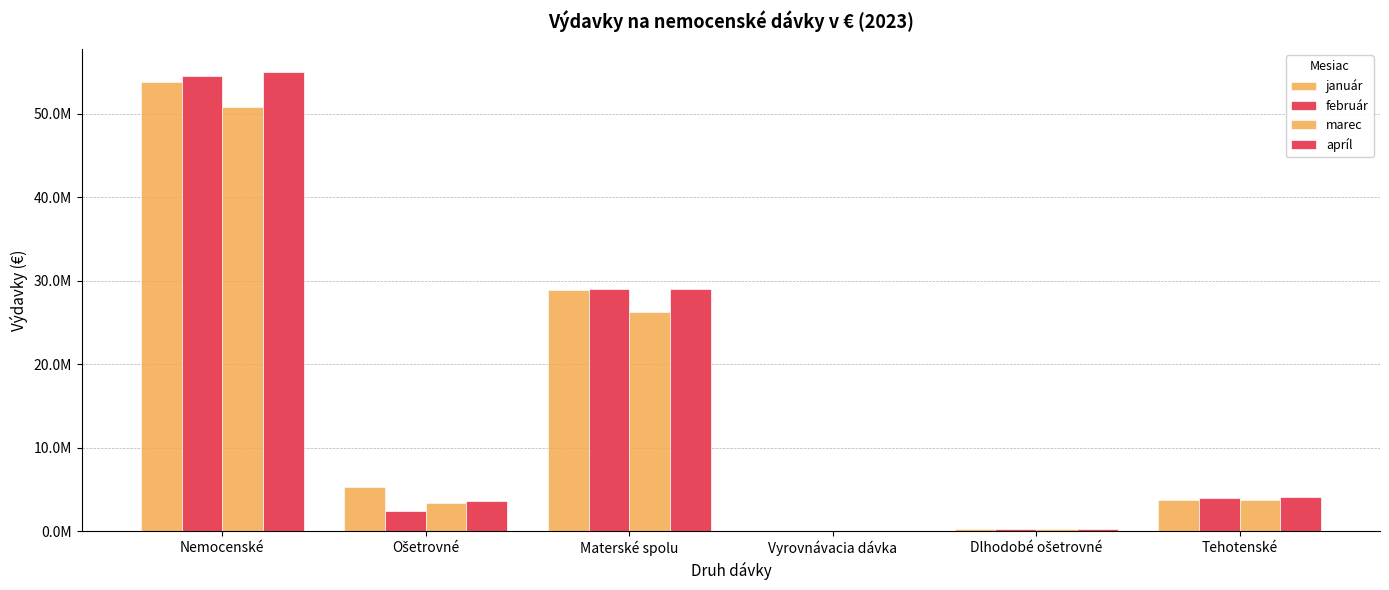

Rank the series by their maximum value, from lowest to highest.

marec, január, február, apríl